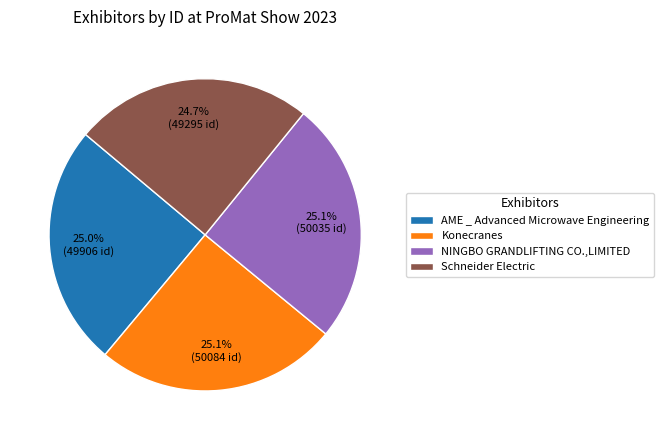

Is Konecranes the majority of the pie?

No